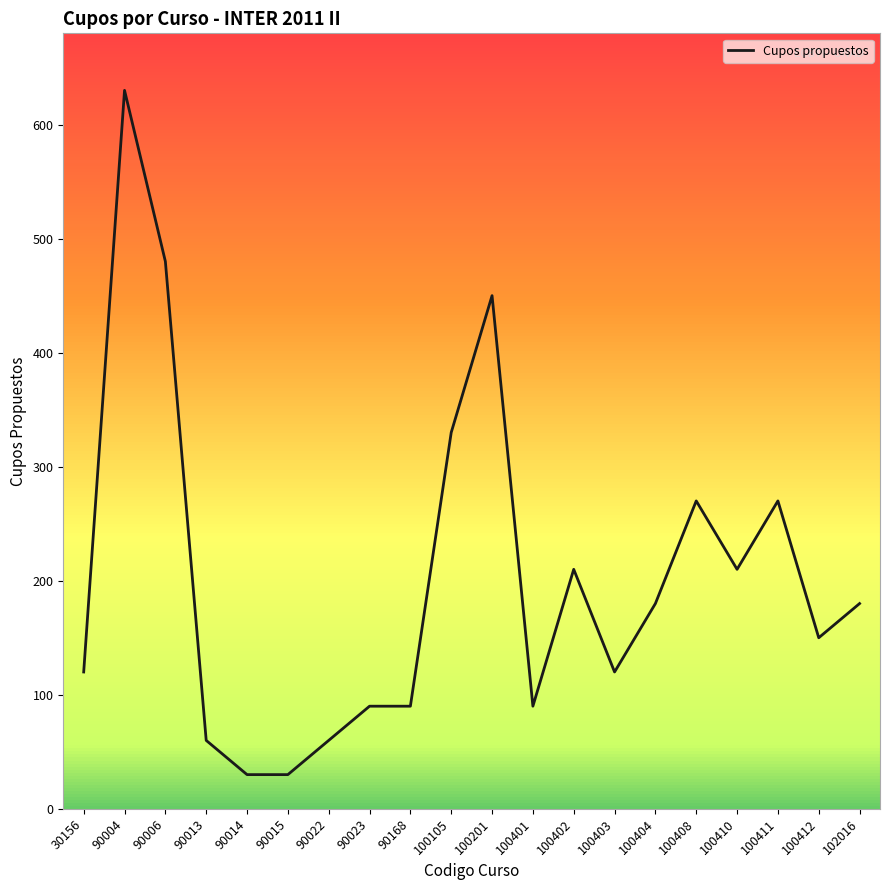

What is the approximate value at 90004?

630